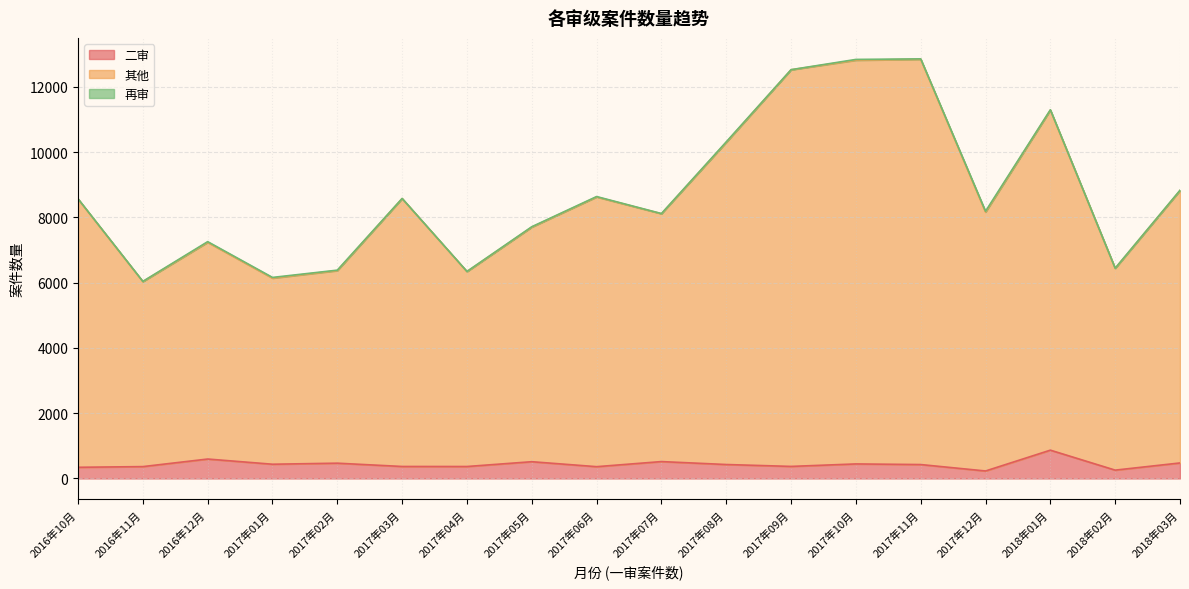

Which series changed the most between 2016年11月 and 2017年04月?

其他